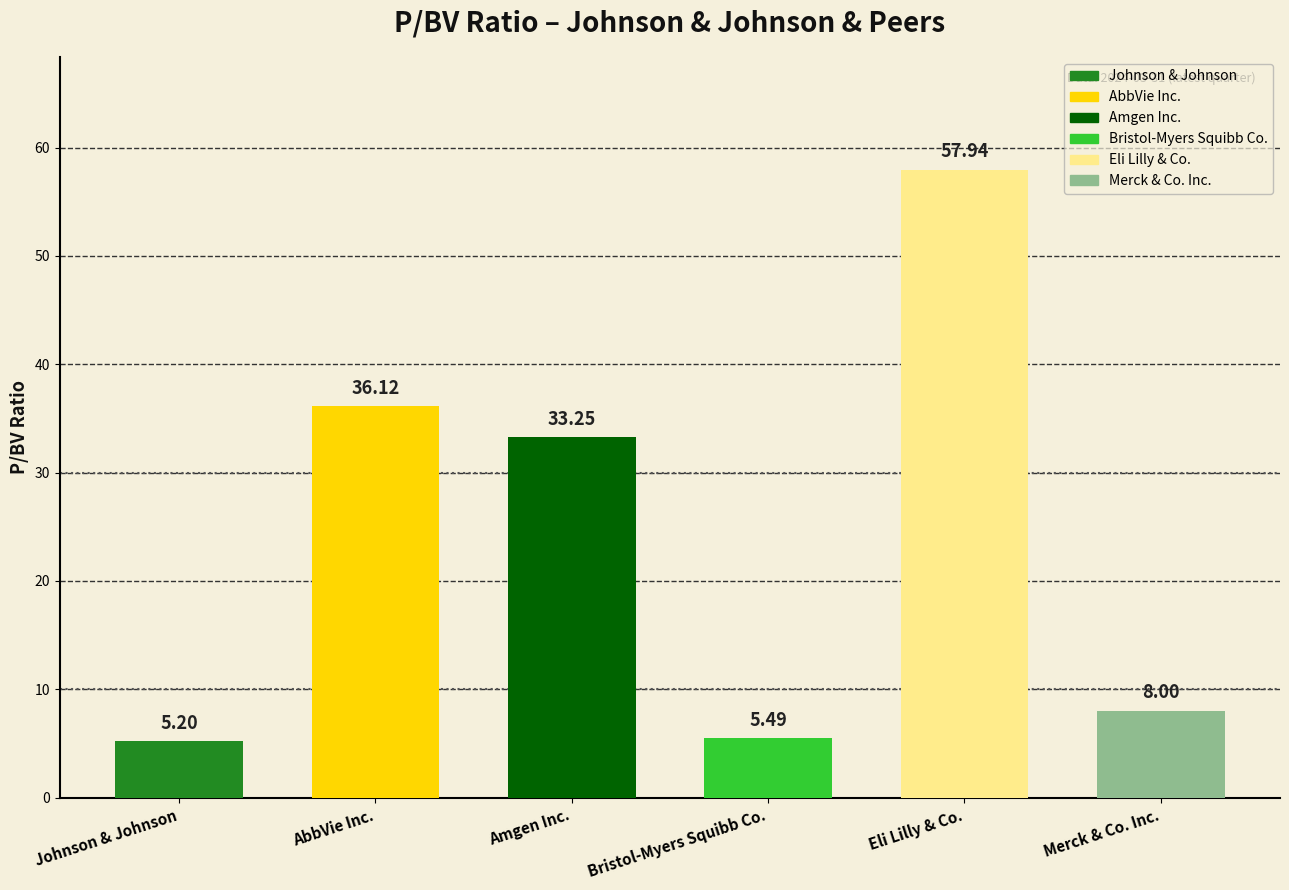

Rank the categories by value from lowest to highest.

Johnson & Johnson, Bristol-Myers Squibb Co., Merck & Co. Inc., Amgen Inc., AbbVie Inc., Eli Lilly & Co.